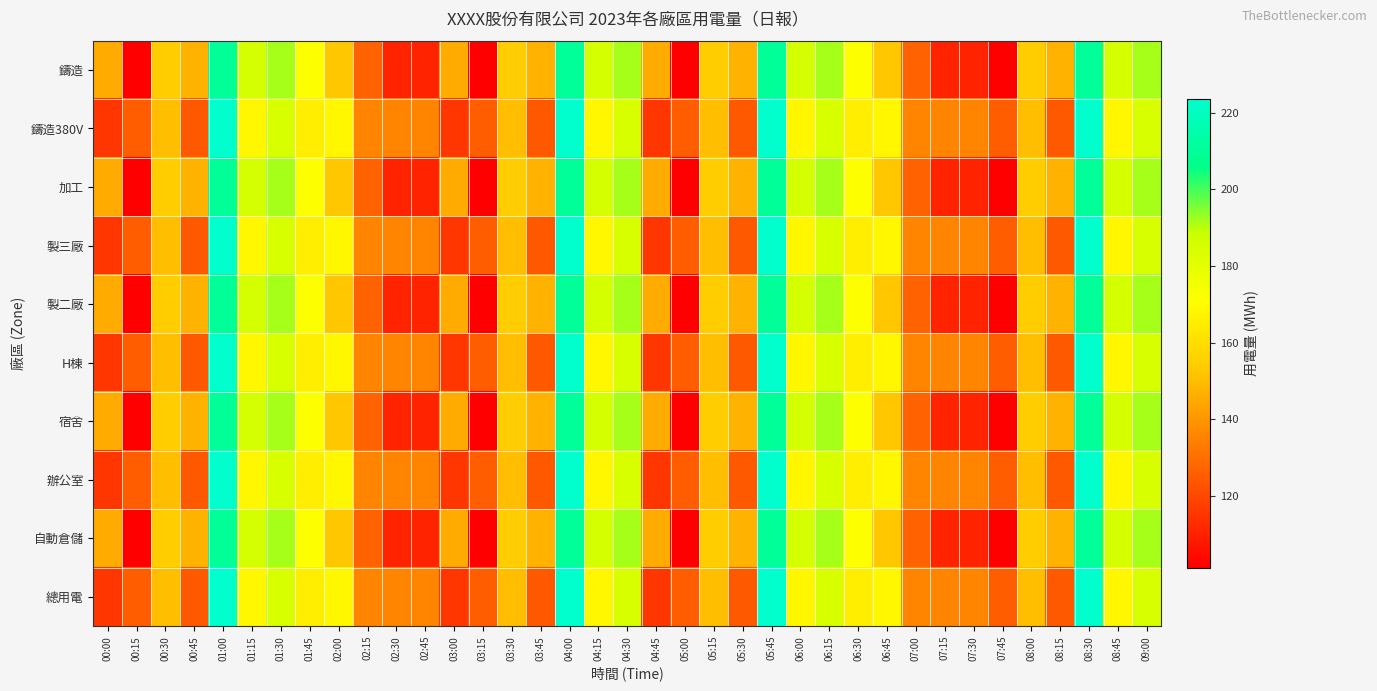

At how many categories does at least one series exceed 122?

37